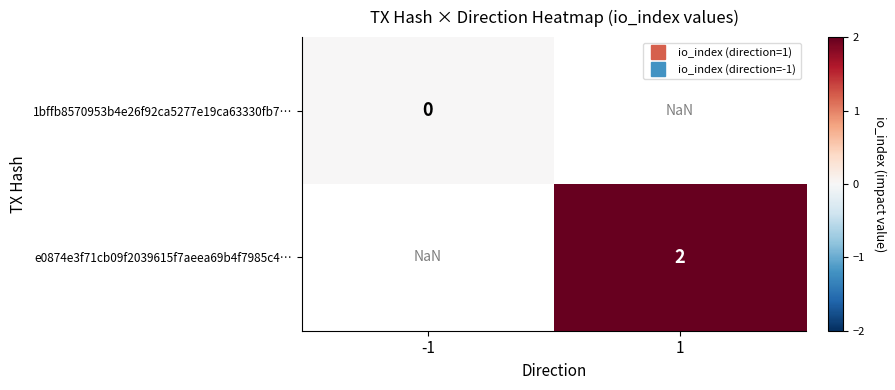

Between -1 and 1, which is larger?

1